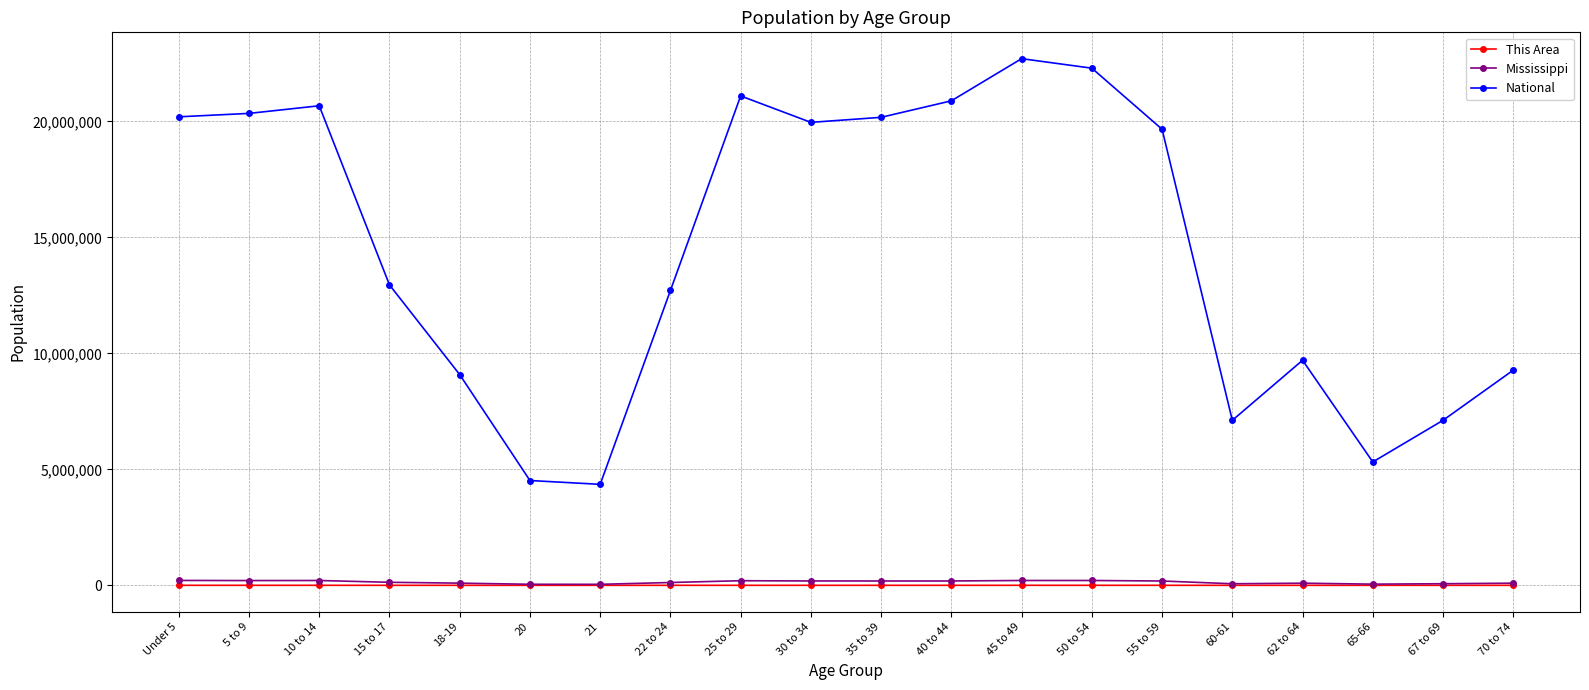

True or false: Mississippi and National intersect in this chart.

False